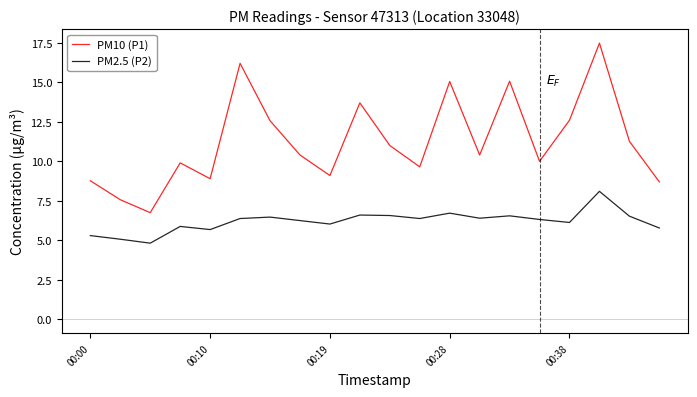

How many categories are shown in the chart?

20